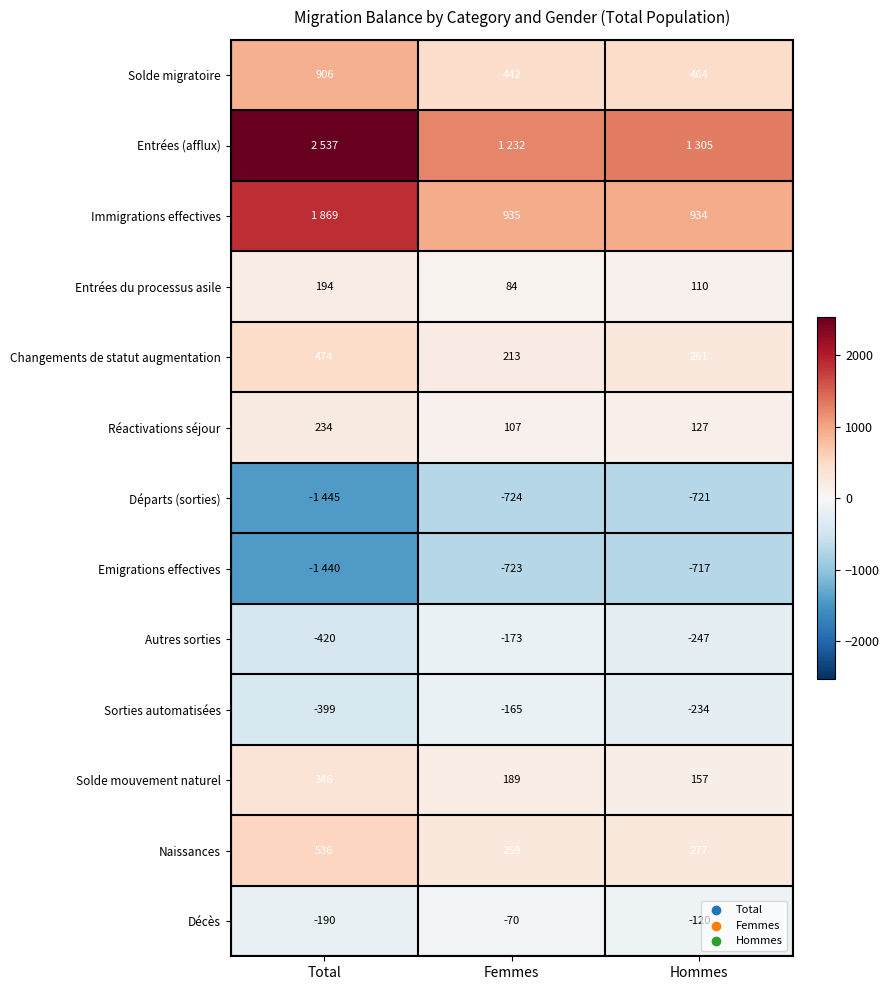

Count the number of data series in this chart.

13